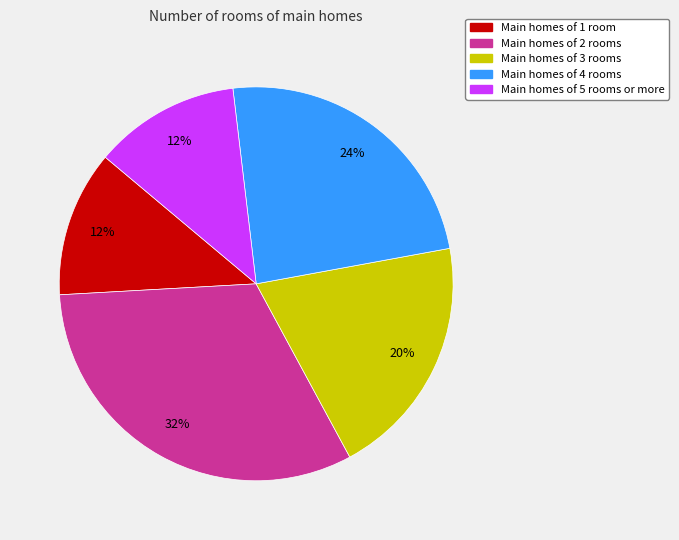

To the nearest percent, what is the difference between the largest and smallest slice percentages?

20%